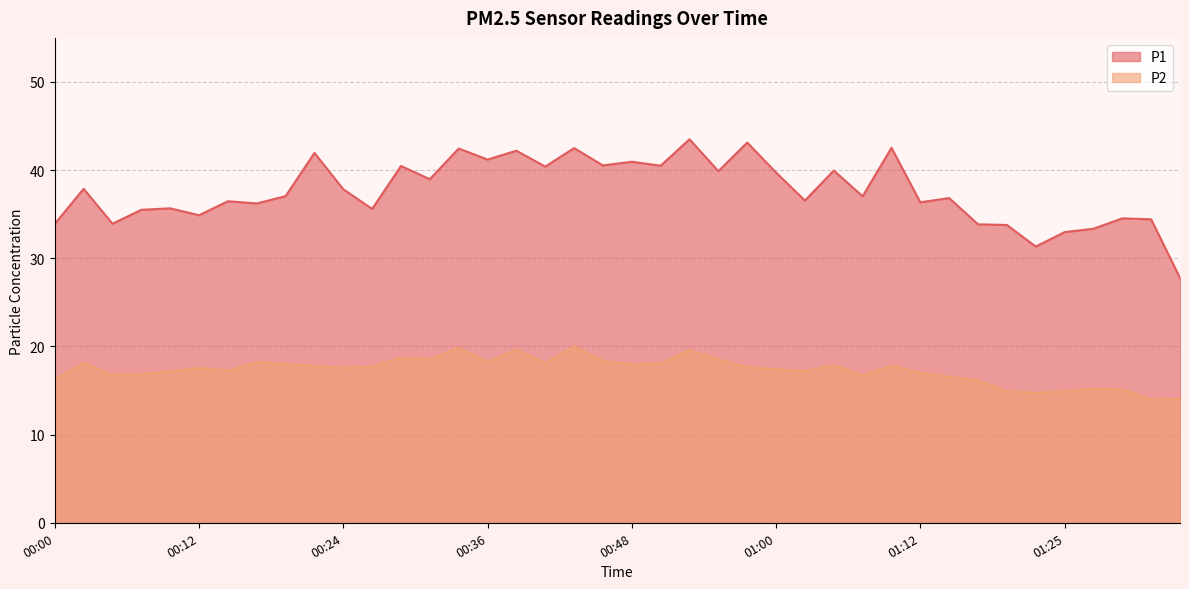

Which series changed the most between 00:19 and 01:03?

P2